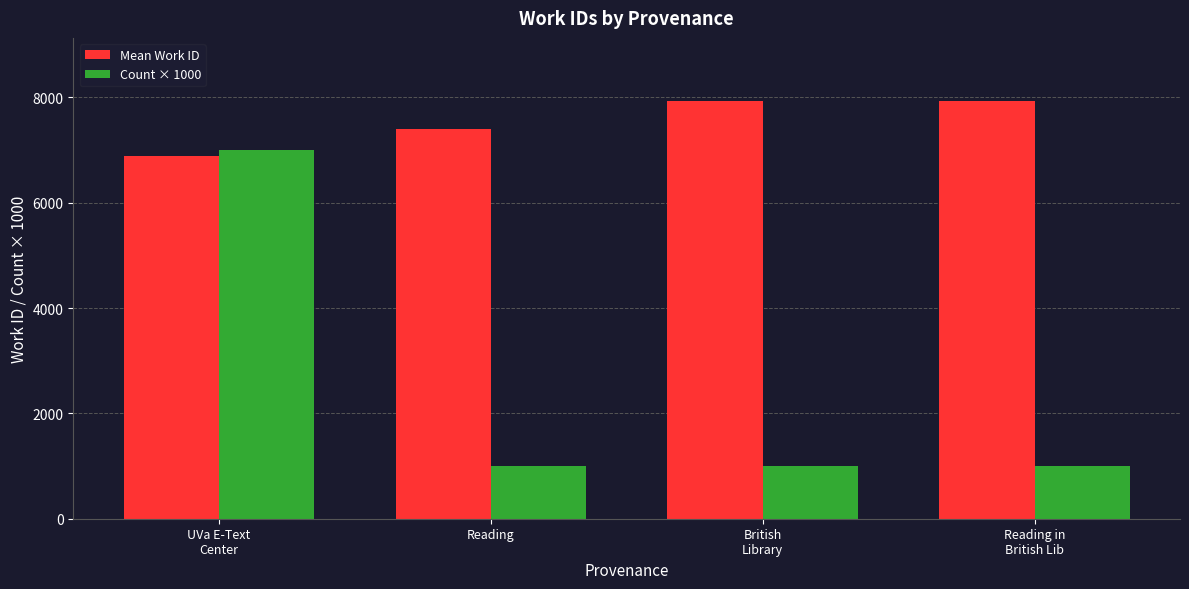

Which series has the widest spread of values?

Count × 1000